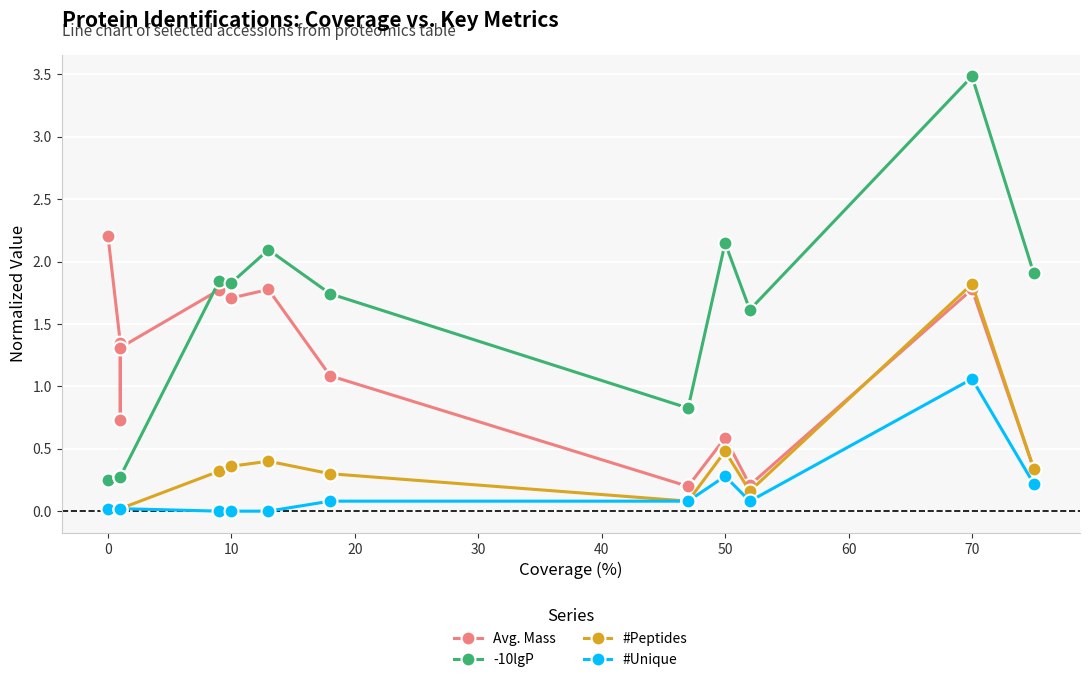

Is the value of #Peptides at 15 greater than the value of #Unique at 13?

No